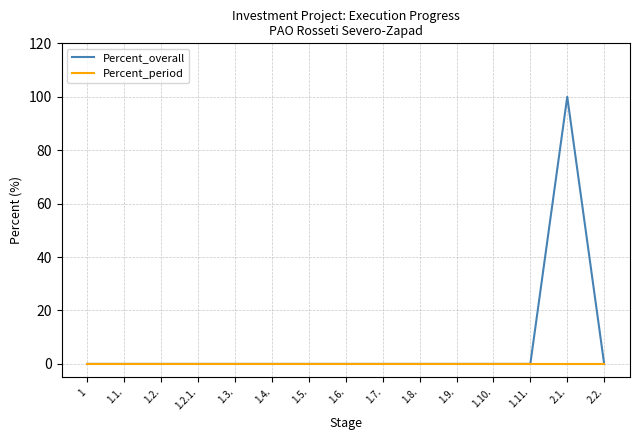

What is the greatest value displayed?

100